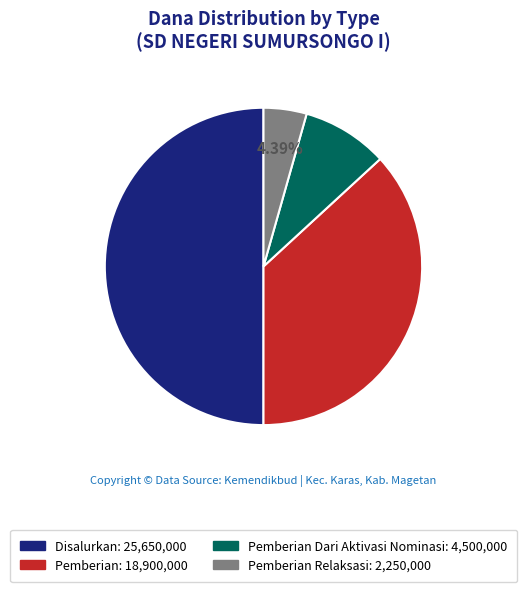

Combined, do Pemberian Relaksasi: 2,250,000 and Pemberian Dari Aktivasi Nominasi: 4,500,000 account for over 50%?

No